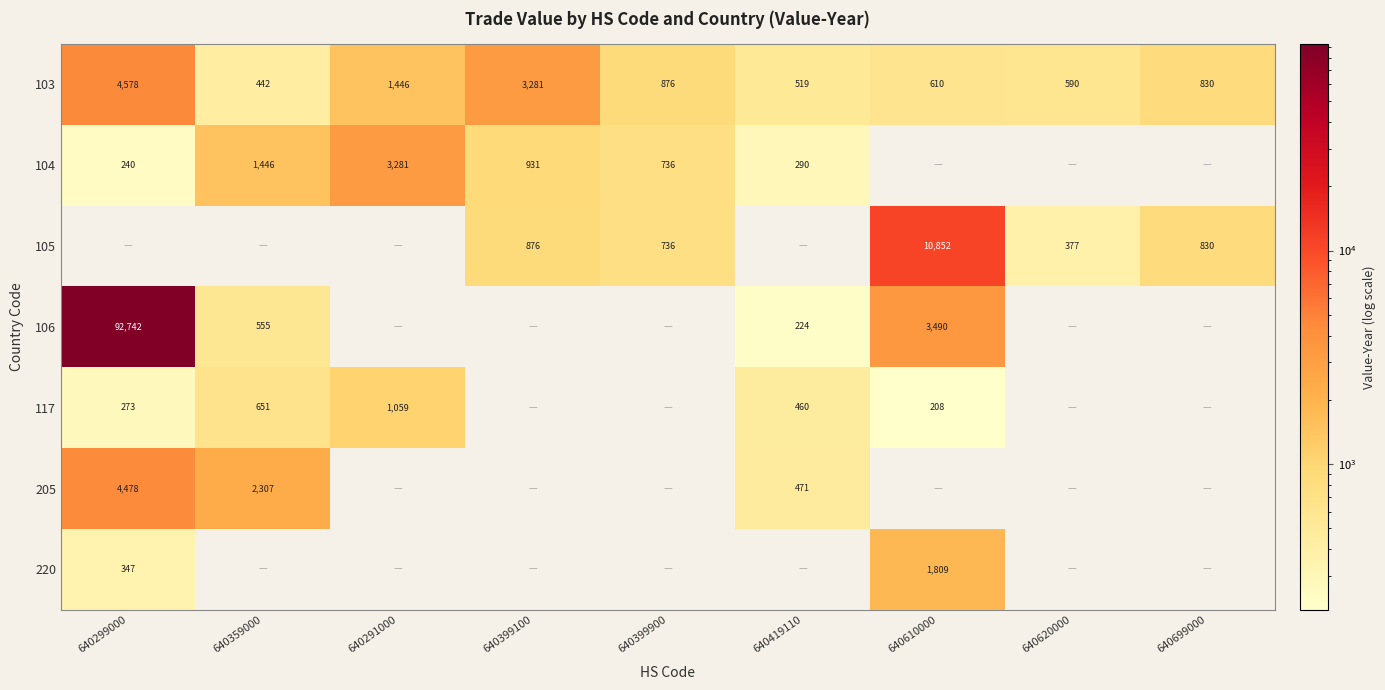

Count the number of data series in this chart.

7